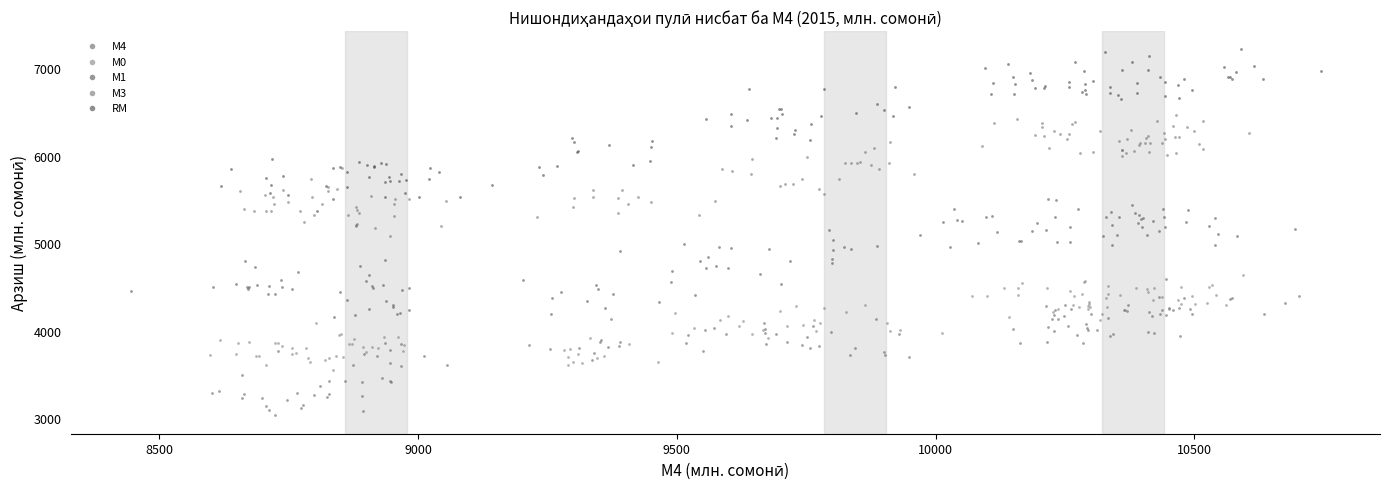

Which series contains the lowest Y value?

М4